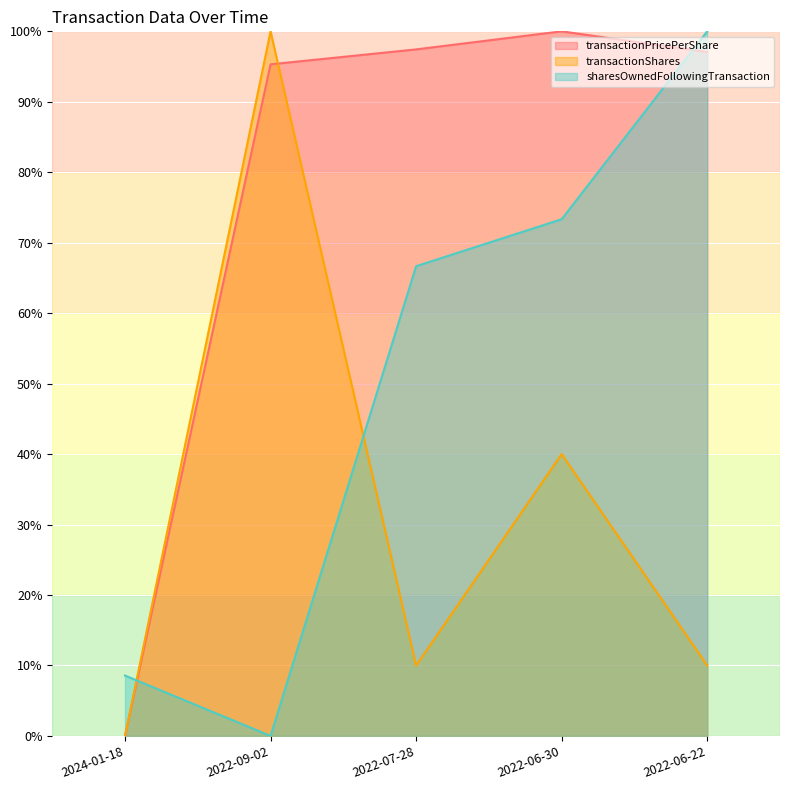

Reading right to left, transcribe all the data shown in this chart.

transactionPricePerShare: 2022-06-22=97.1	2022-06-30=100.0	2022-07-28=97.4	2022-09-02=95.3	2024-01-18=0.0
transactionShares: 2022-06-22=10.0	2022-06-30=40.0	2022-07-28=10.0	2022-09-02=100.0	2024-01-18=0.0
sharesOwnedFollowingTransaction: 2022-06-22=100.0	2022-06-30=73.3	2022-07-28=66.7	2022-09-02=0.0	2024-01-18=8.6